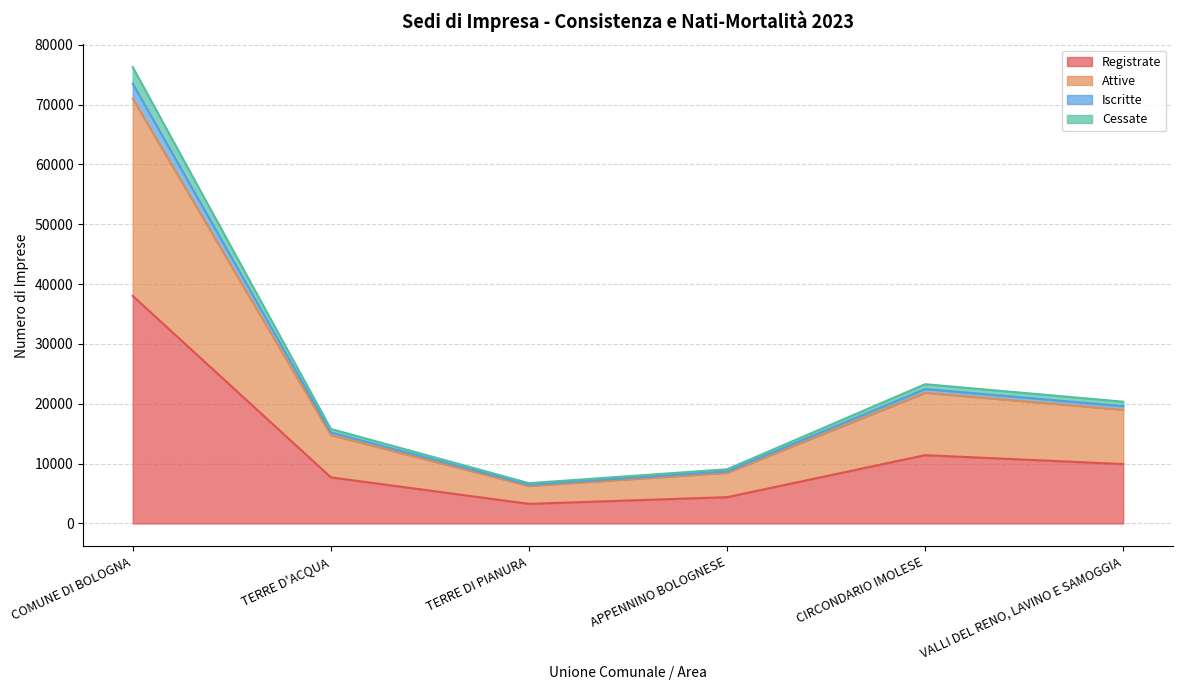

What is the label of the 3rd point from the left?

TERRE DI PIANURA